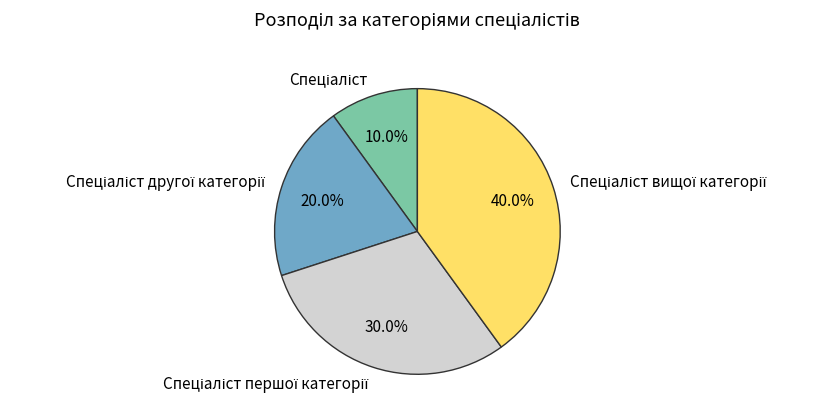

How many segments does this pie chart have?

4